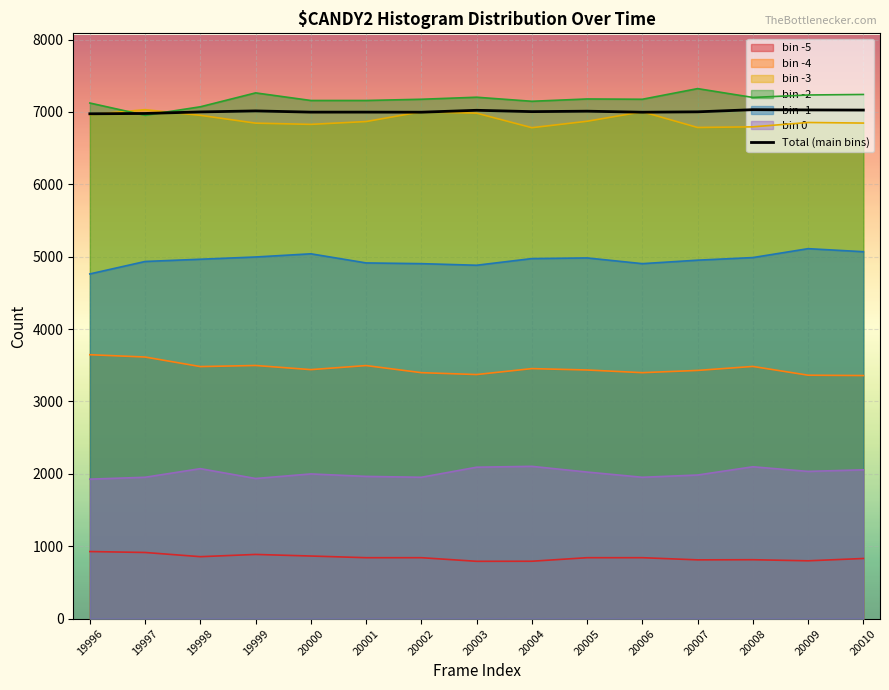

The chart shows a value of 2116.5 at 19997. True or false?

False